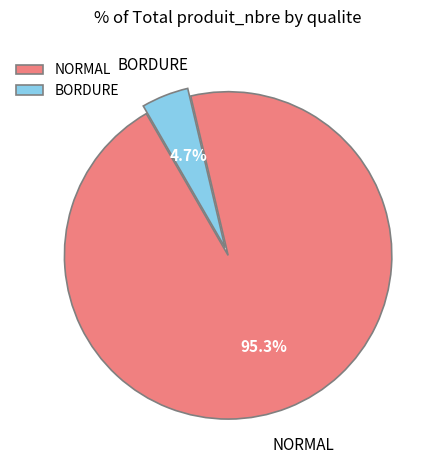

How many segments does this pie chart have?

2